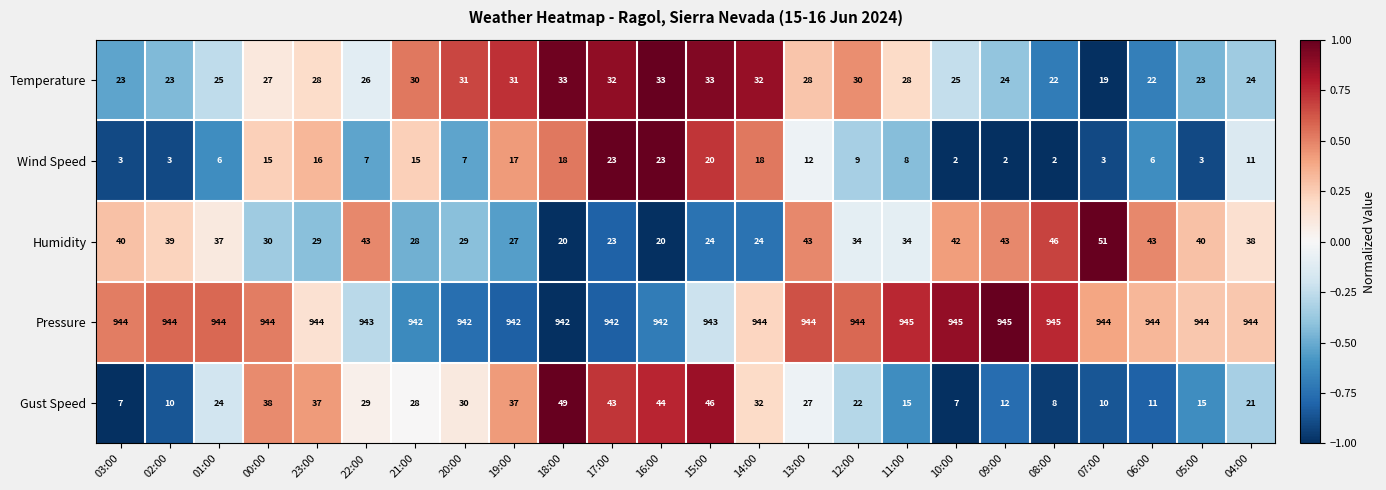

What is the difference between the second highest and second lowest values in the Wind Speed series?

21